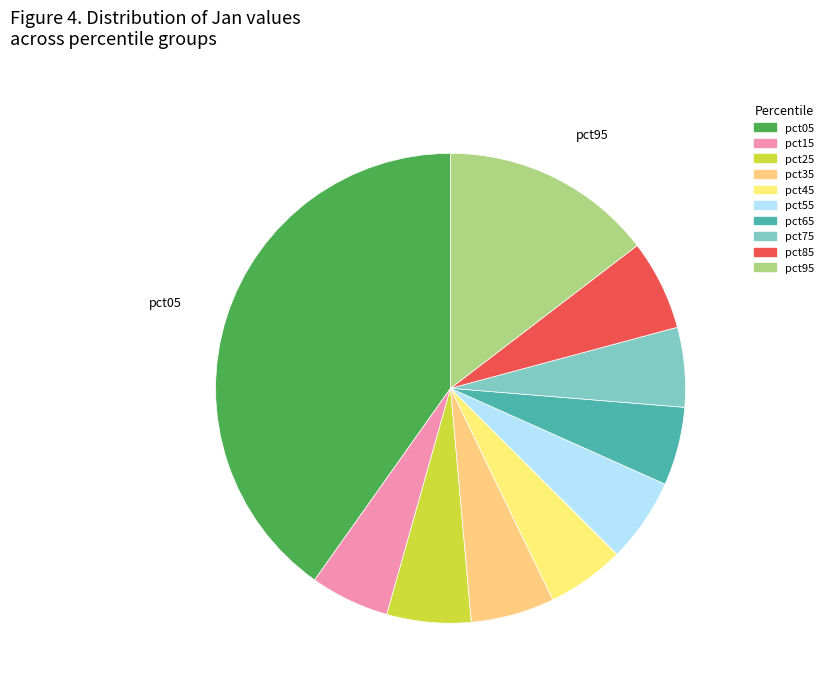

Rank the categories by value from highest to lowest.

pct05, pct95, pct85, pct55, pct25, pct35, pct75, pct15, pct65, pct45